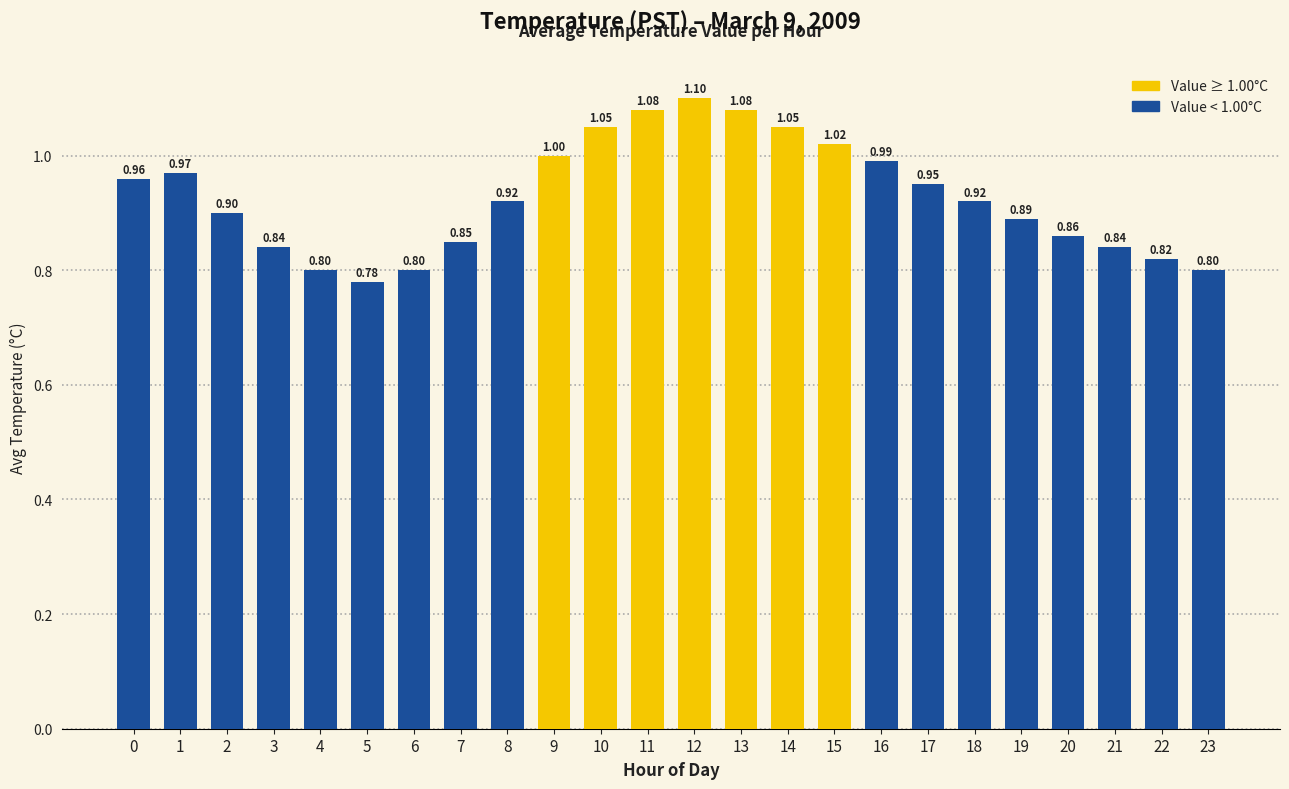

Which has a higher value, 18 or 23?

18